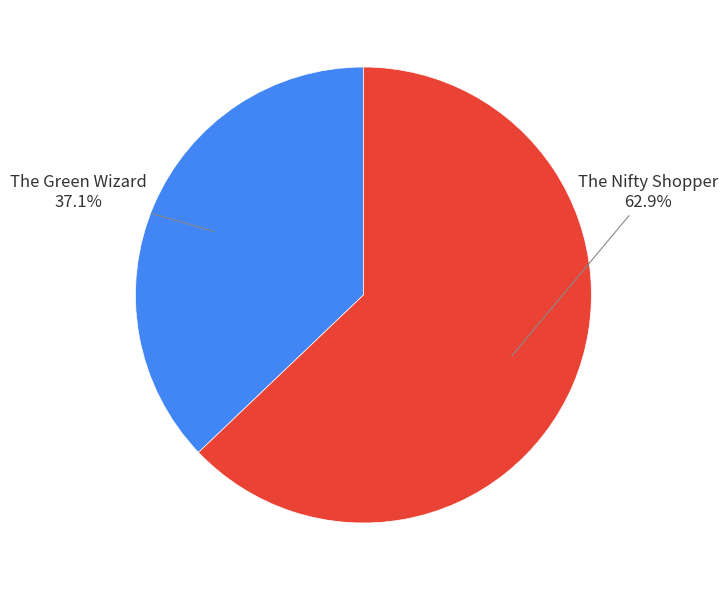

True or false: The Green Wizard accounts for 37% of the total.

True